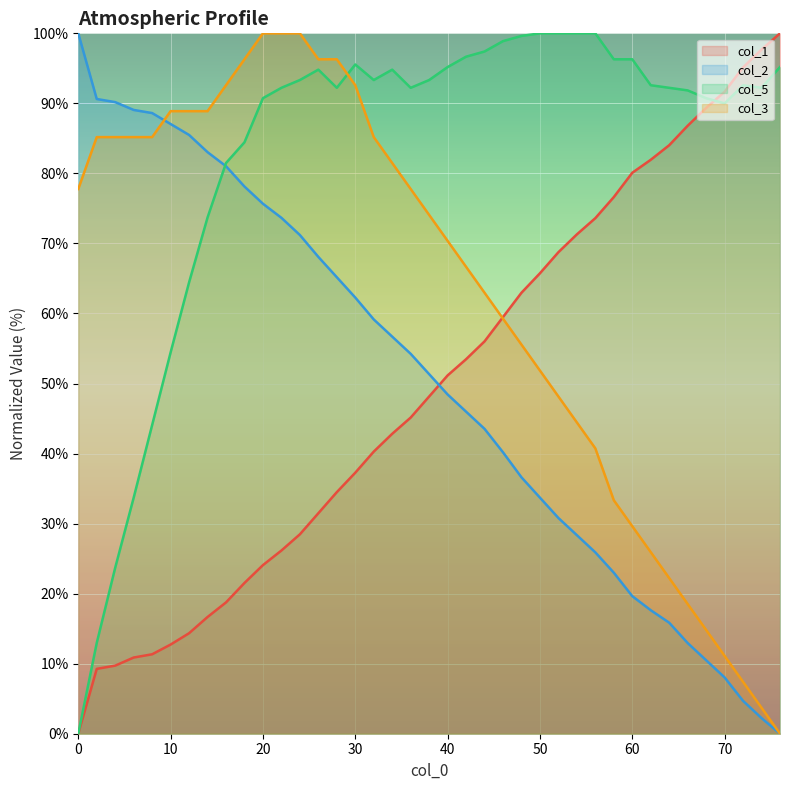

Rank the series at 58.0 from highest to lowest value.

col_5, col_1, col_3, col_2